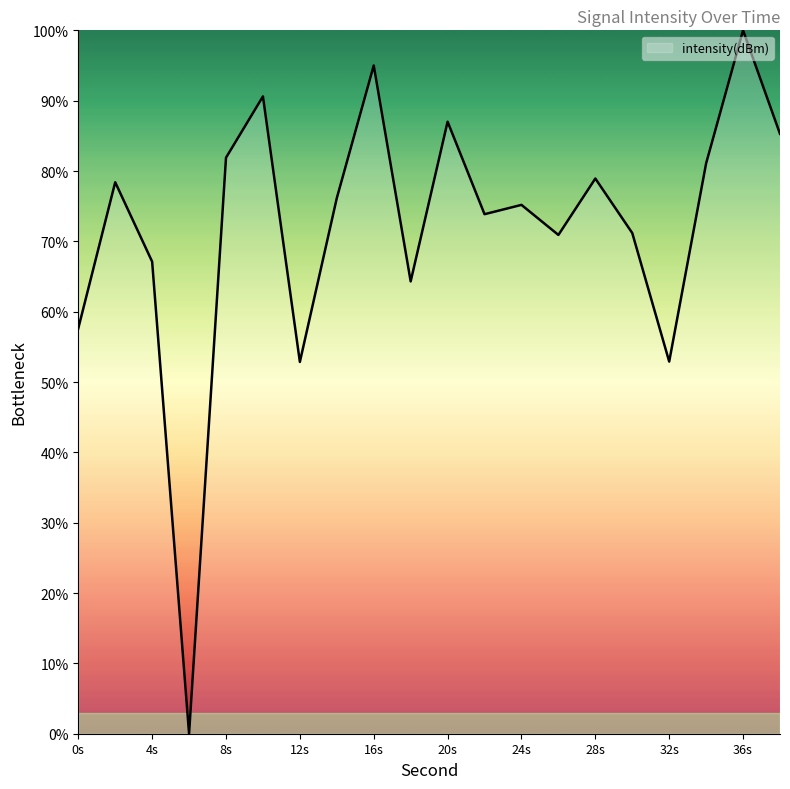

What is the maximum value shown in the chart?

100.0